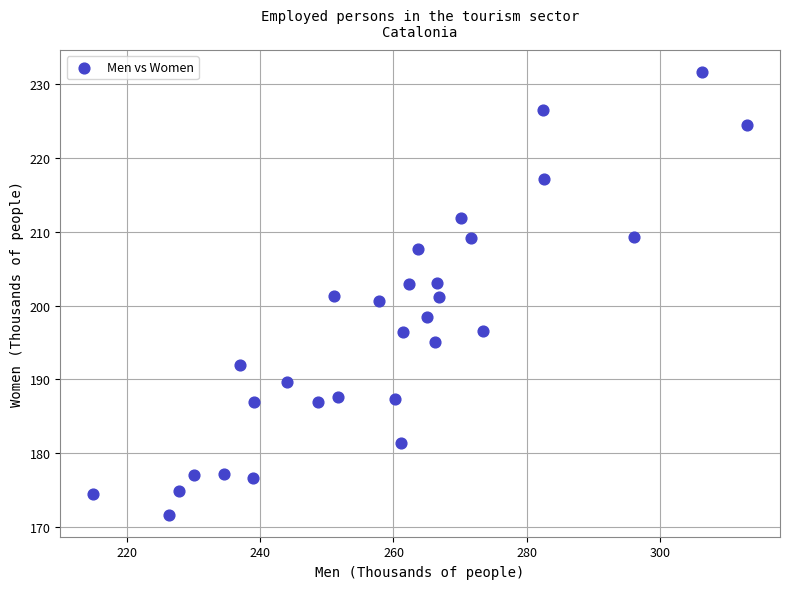

What is the range of Y values (max minus min)?

59.9